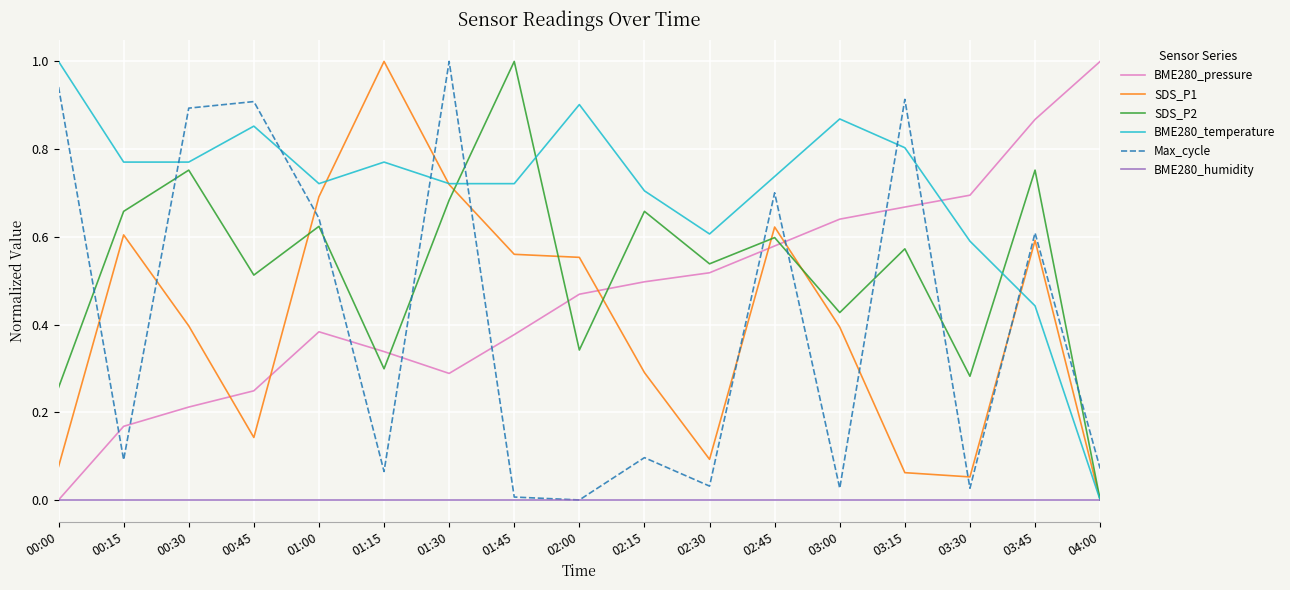

True or false: SDS_P1 and Max_cycle intersect in this chart.

True